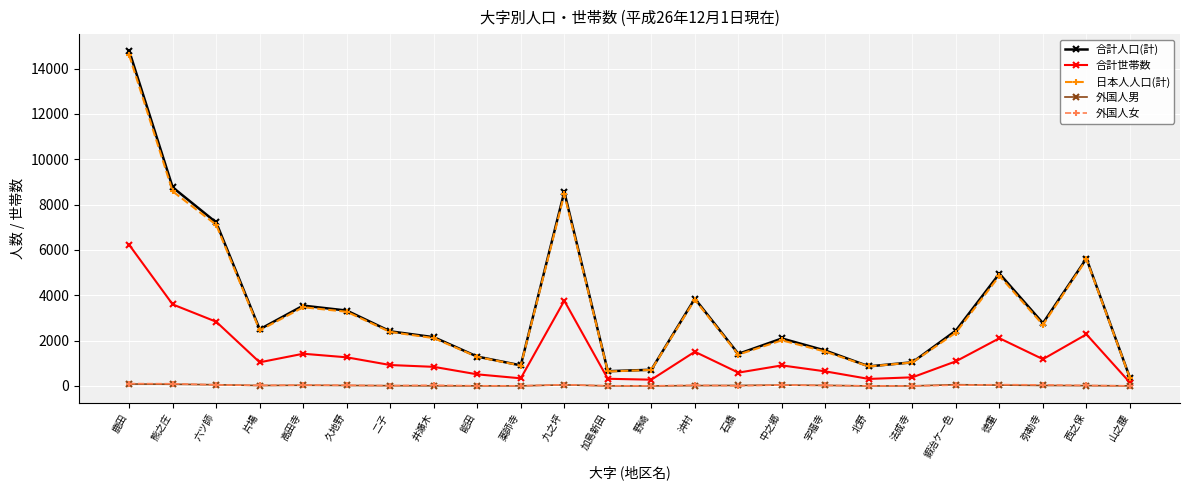

What is the highest value of the 合計人口(計) series?

14779